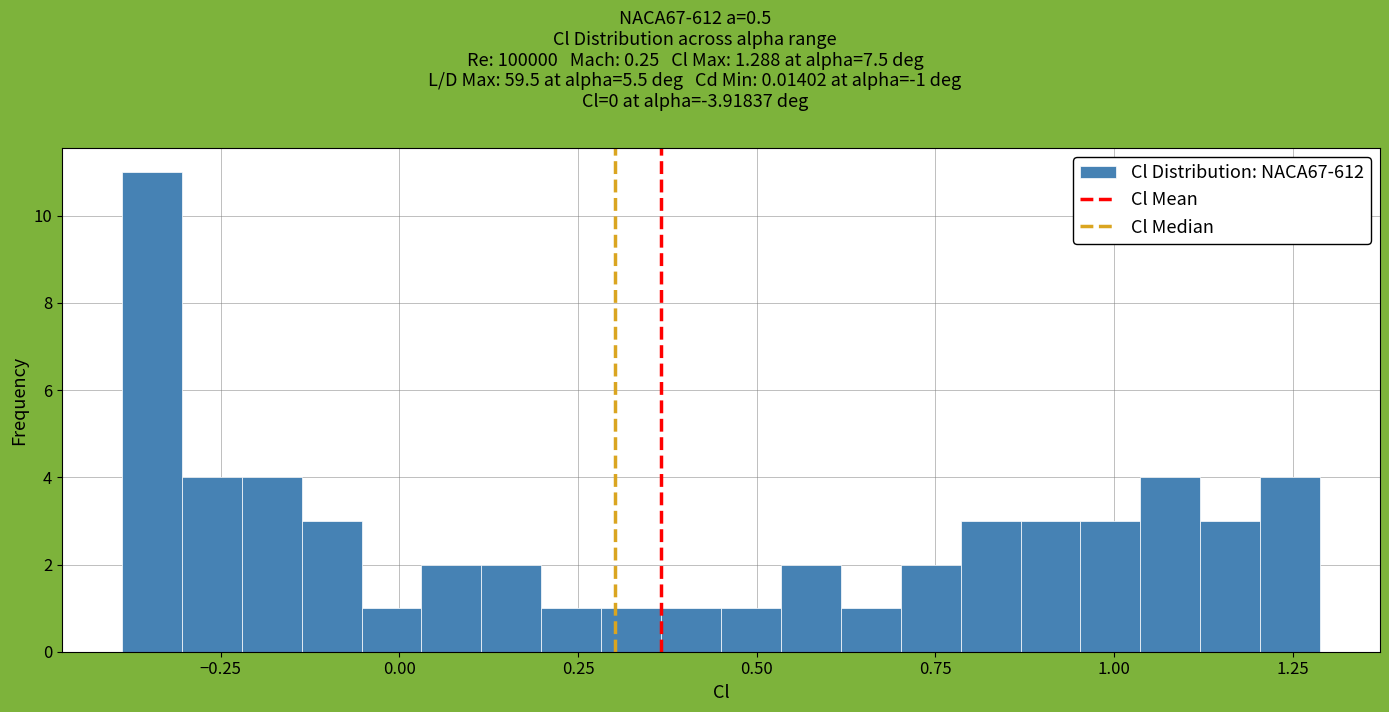

Around what value on the x-axis is the tallest bar? Give the approximate position of its centre, as read against the axis.

-0.35